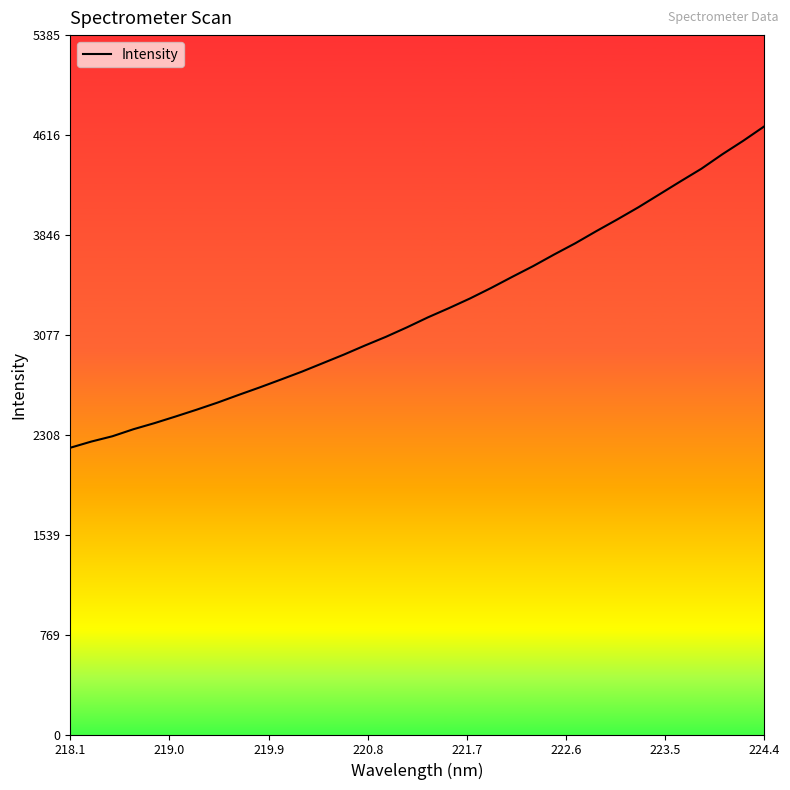

What is the smallest value displayed?

2207.9